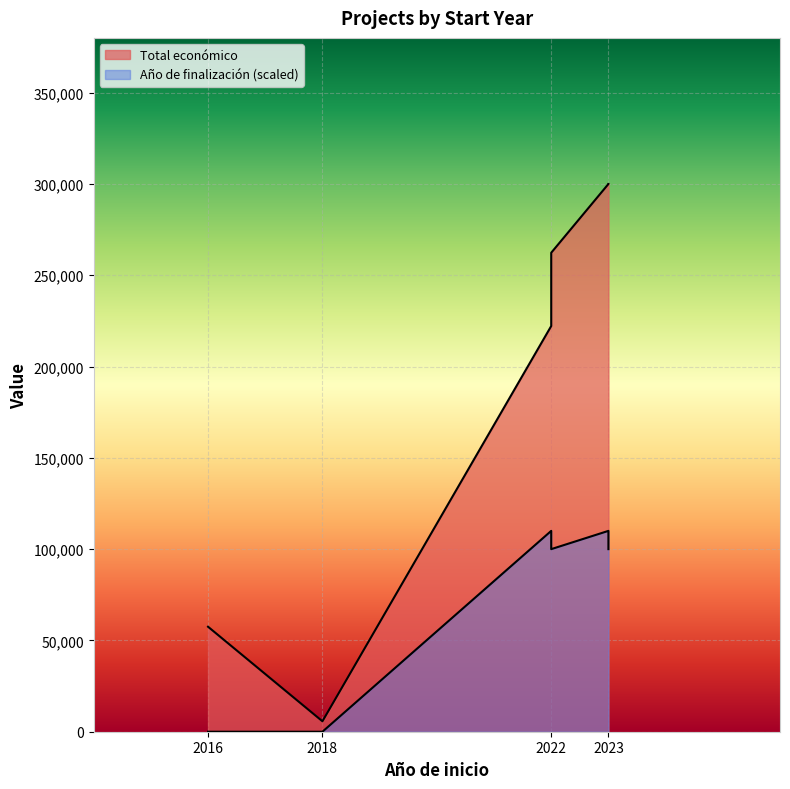

What is the sum of all Año de finalización values?

420000